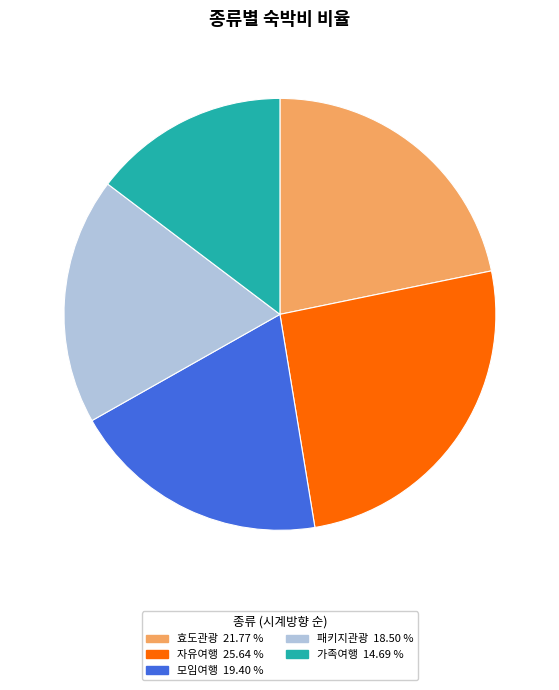

Is there a majority slice in this chart?

No